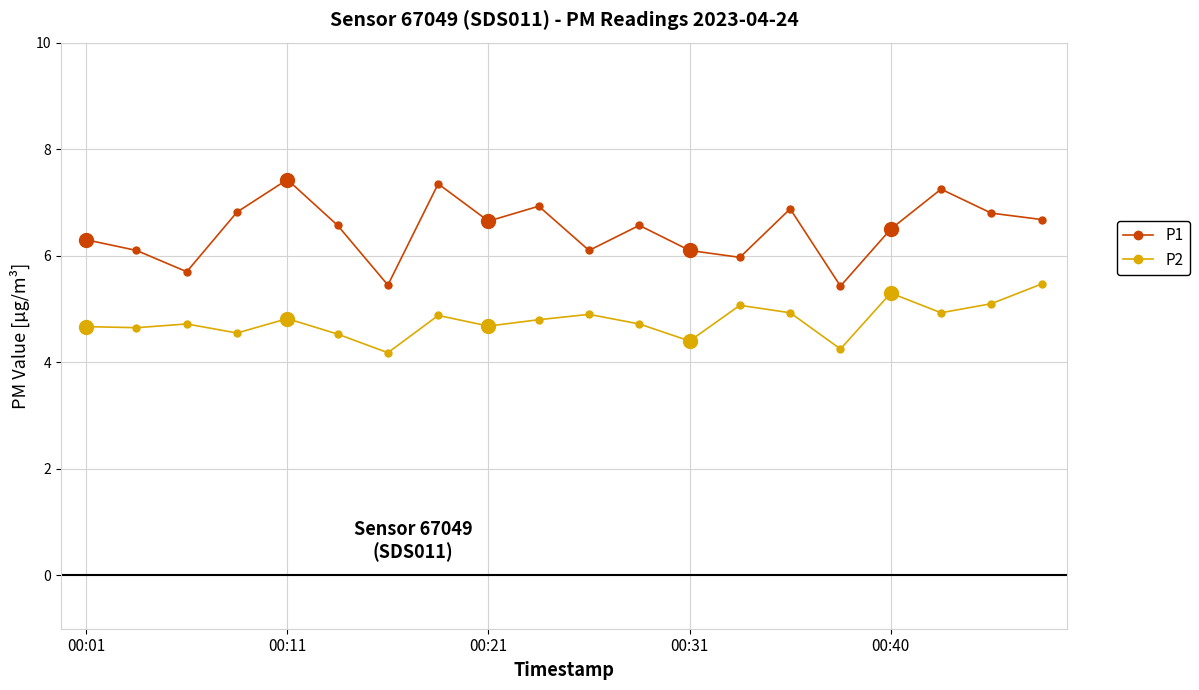

What is the average value of the P2 series?

4.8